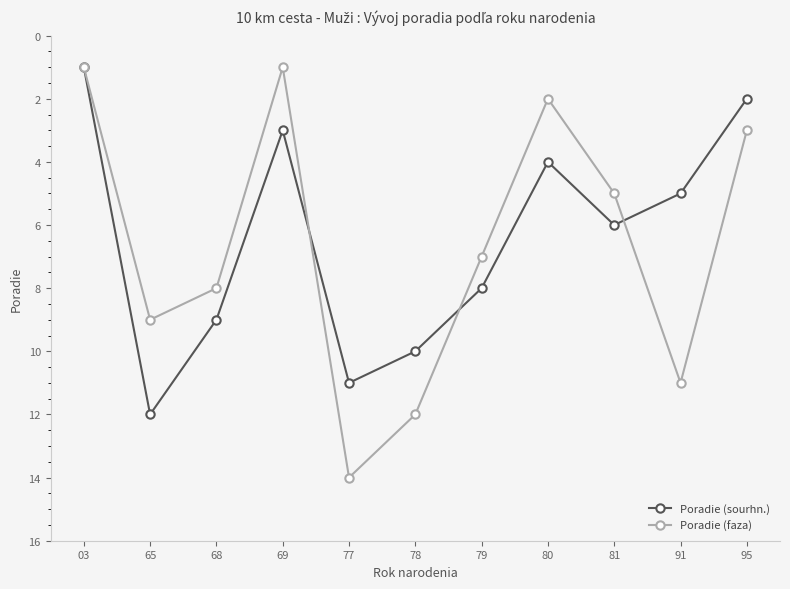

The Poradie (sourhn.) series shows 3 at 79. True or false?

False